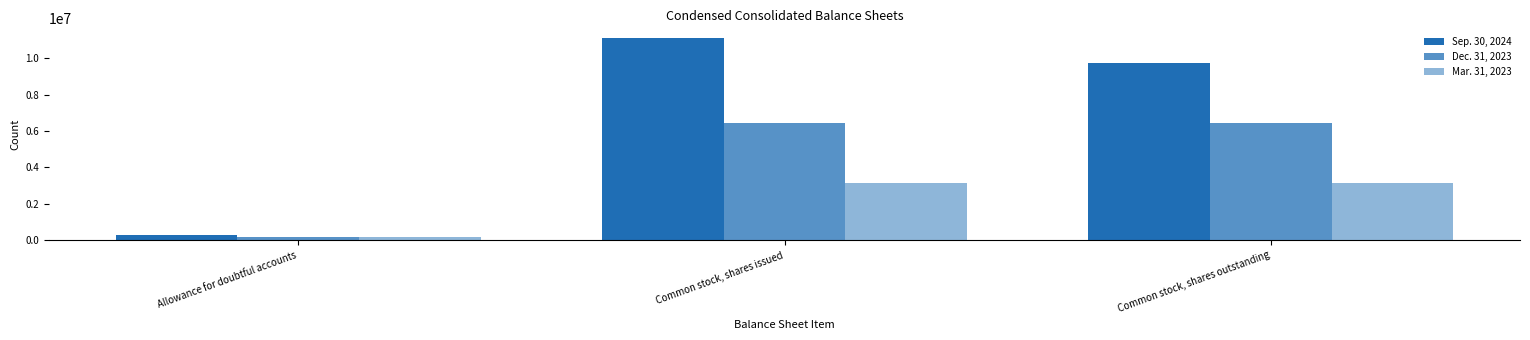

Which label corresponds to the smallest value in the chart?

Allowance for doubtful accounts